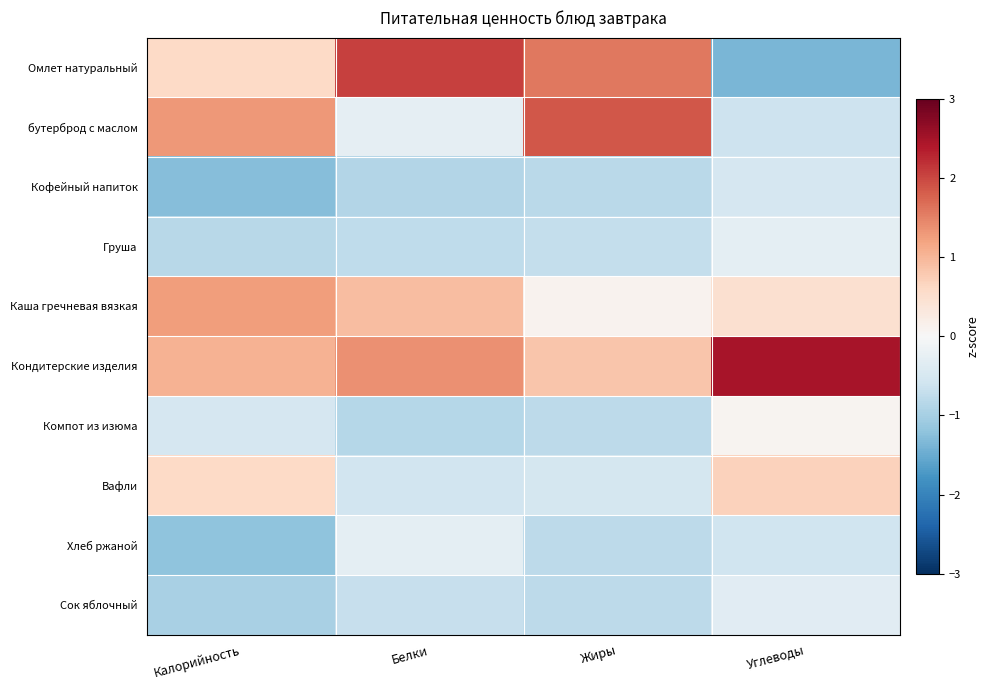

Reading left to right, list all the values displayed in this chart.

Омлет натуральный: Калорийность=0.6	Белки=2.0	Жиры=1.6	Углеводы=-1.4
бутерброд с маслом: Калорийность=1.3	Белки=-0.3	Жиры=1.9	Углеводы=-0.6
Кофейный напиток: Калорийность=-1.3	Белки=-0.9	Жиры=-0.8	Углеводы=-0.5
Груша: Калорийность=-0.8	Белки=-0.8	Жиры=-0.7	Углеводы=-0.3
Каша гречневая вязкая: Калорийность=1.3	Белки=0.9	Жиры=0.1	Углеводы=0.5
Кондитерские изделия: Калорийность=1.0	Белки=1.4	Жиры=0.8	Углеводы=2.5
Компот из изюма: Калорийность=-0.5	Белки=-0.9	Жиры=-0.8	Углеводы=0.1
Вафли: Калорийность=0.6	Белки=-0.6	Жиры=-0.5	Углеводы=0.7
Хлеб ржаной: Калорийность=-1.2	Белки=-0.3	Жиры=-0.8	Углеводы=-0.6
Сок яблочный: Калорийность=-1.0	Белки=-0.7	Жиры=-0.8	Углеводы=-0.3